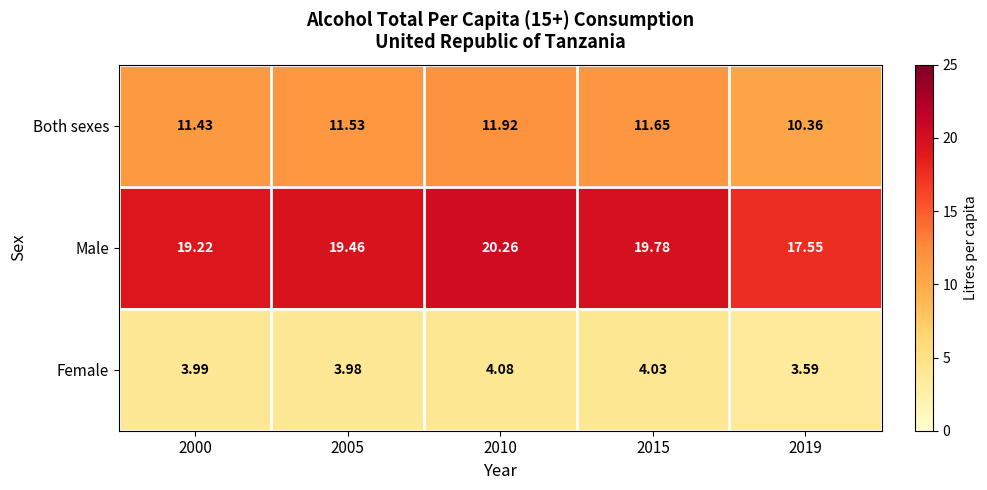

Is the value of Both sexes at 2015 greater than the value of Female at 2019?

Yes